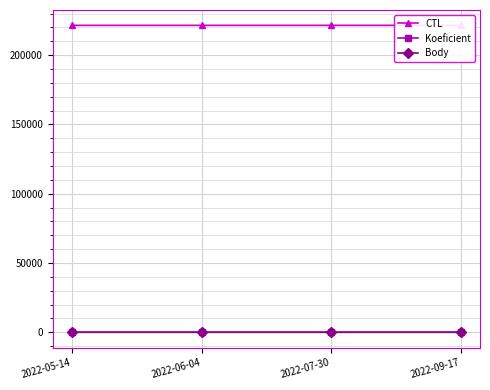

Does the chart display data point markers on the line(s)?

Yes